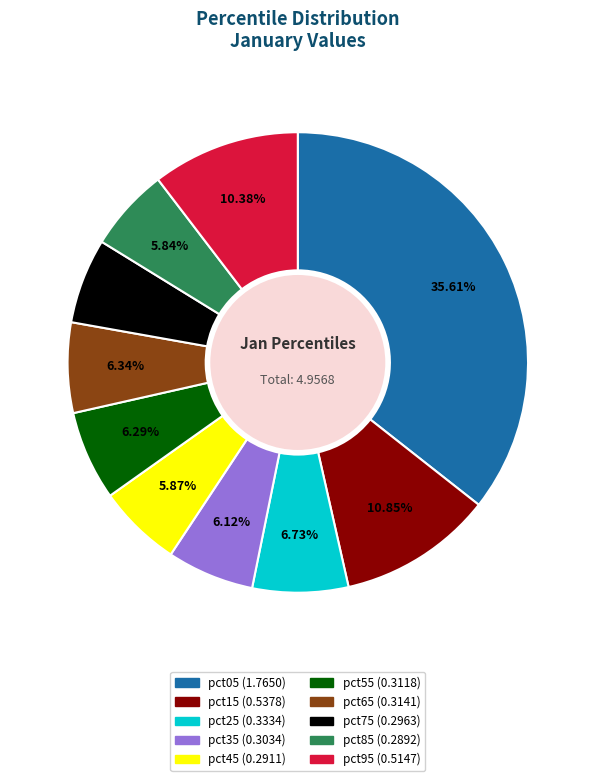

Which slice is the largest?

pct05